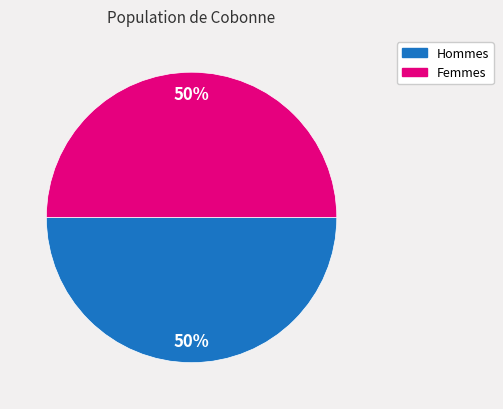

To the nearest percent, what is the average slice percentage?

50%